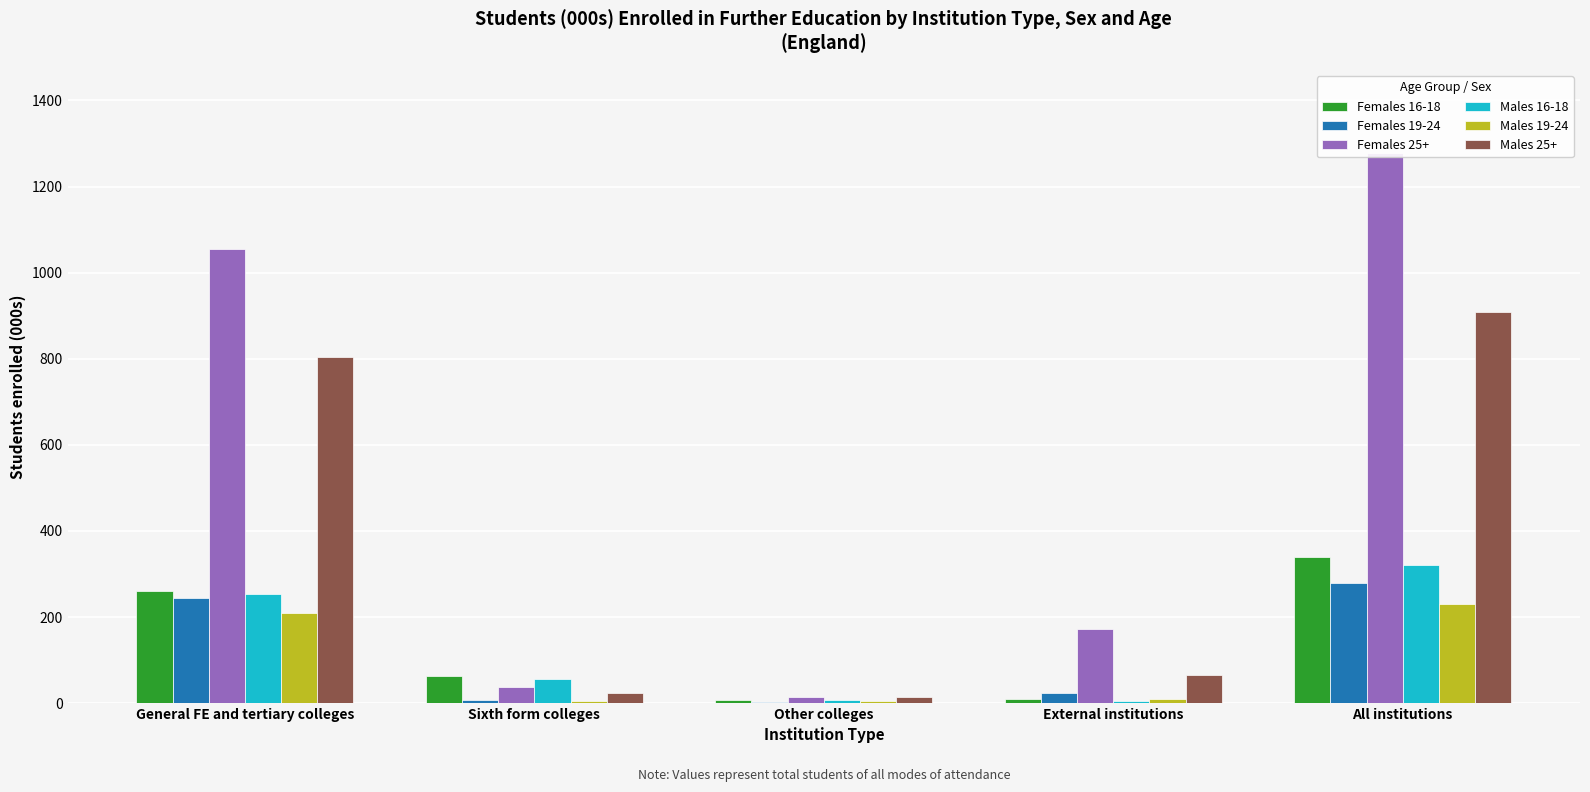

Between Sixth form colleges and All institutions, which series saw the biggest shift?

Females 25+